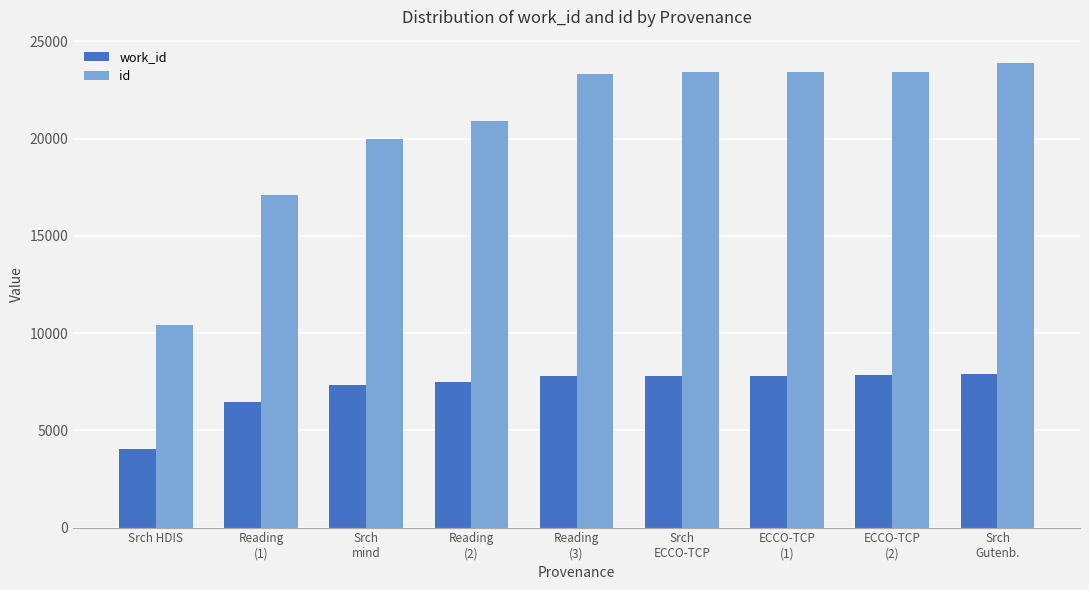

Read the id value at Srch HDIS, to the nearest 50.

10450